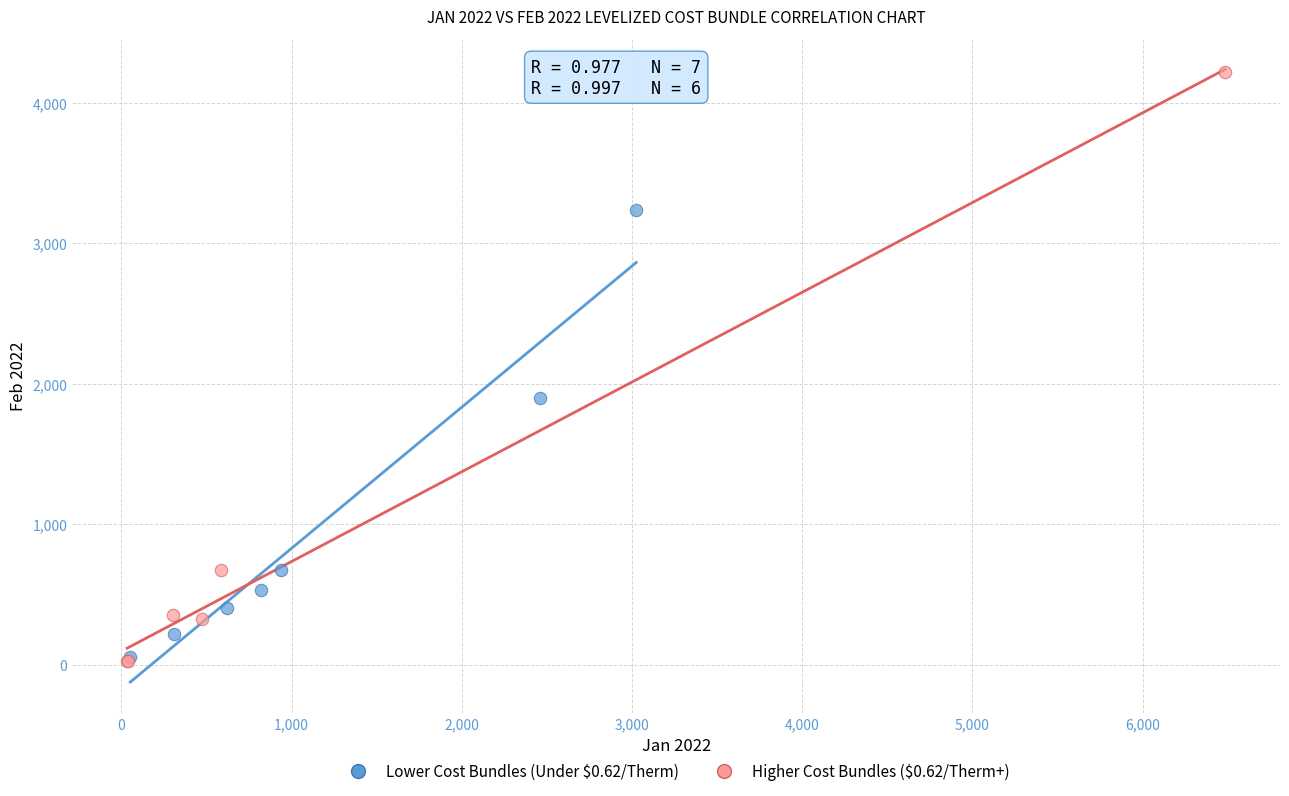

Which series reaches the maximum Y coordinate?

Higher Cost Bundles ($0.62/Therm+)